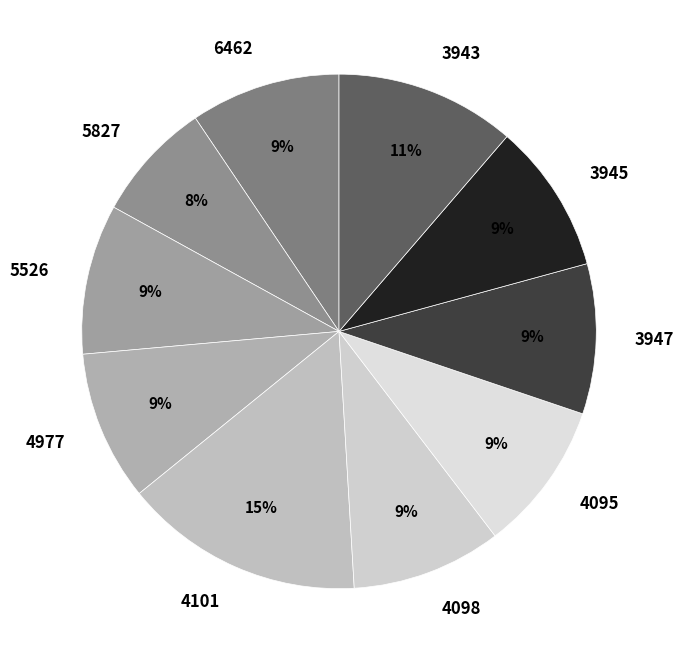

Is 3947 the majority of the pie?

No